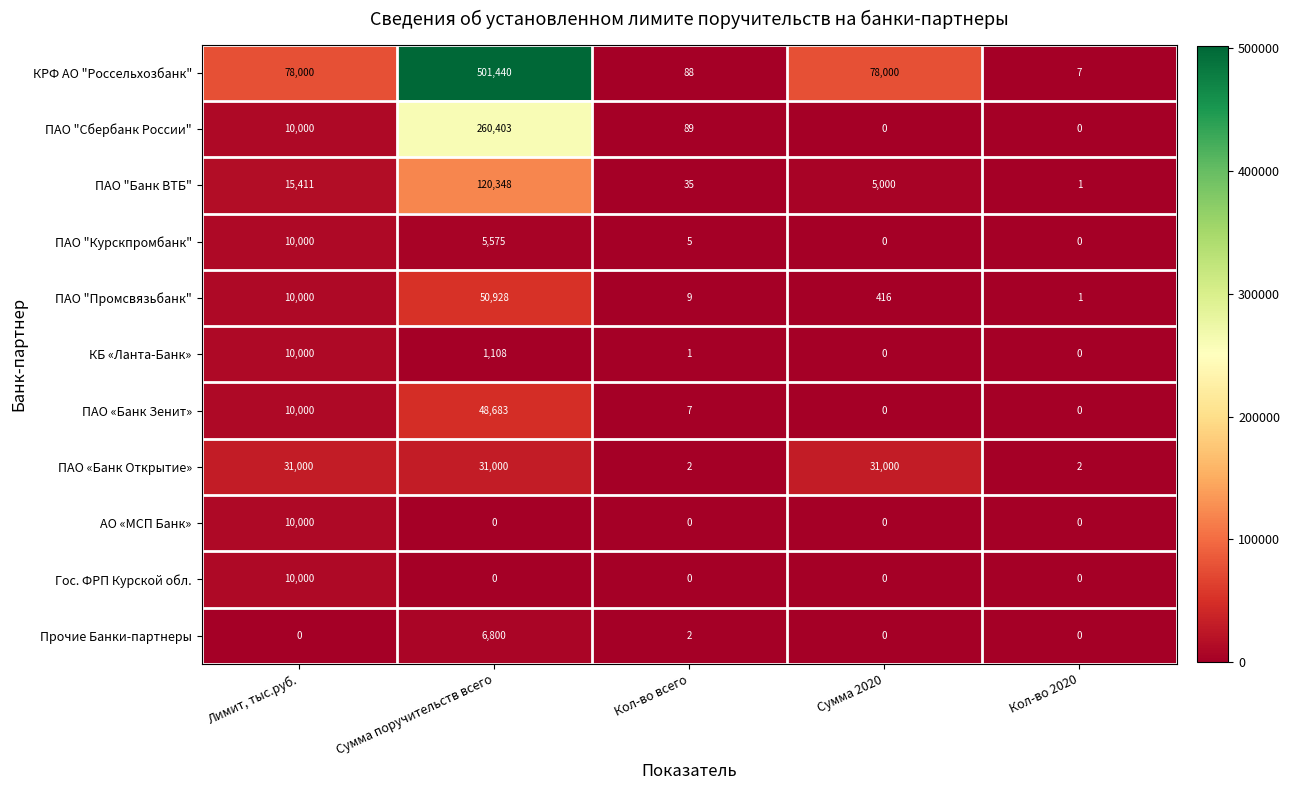

What is the greatest value displayed?

501440